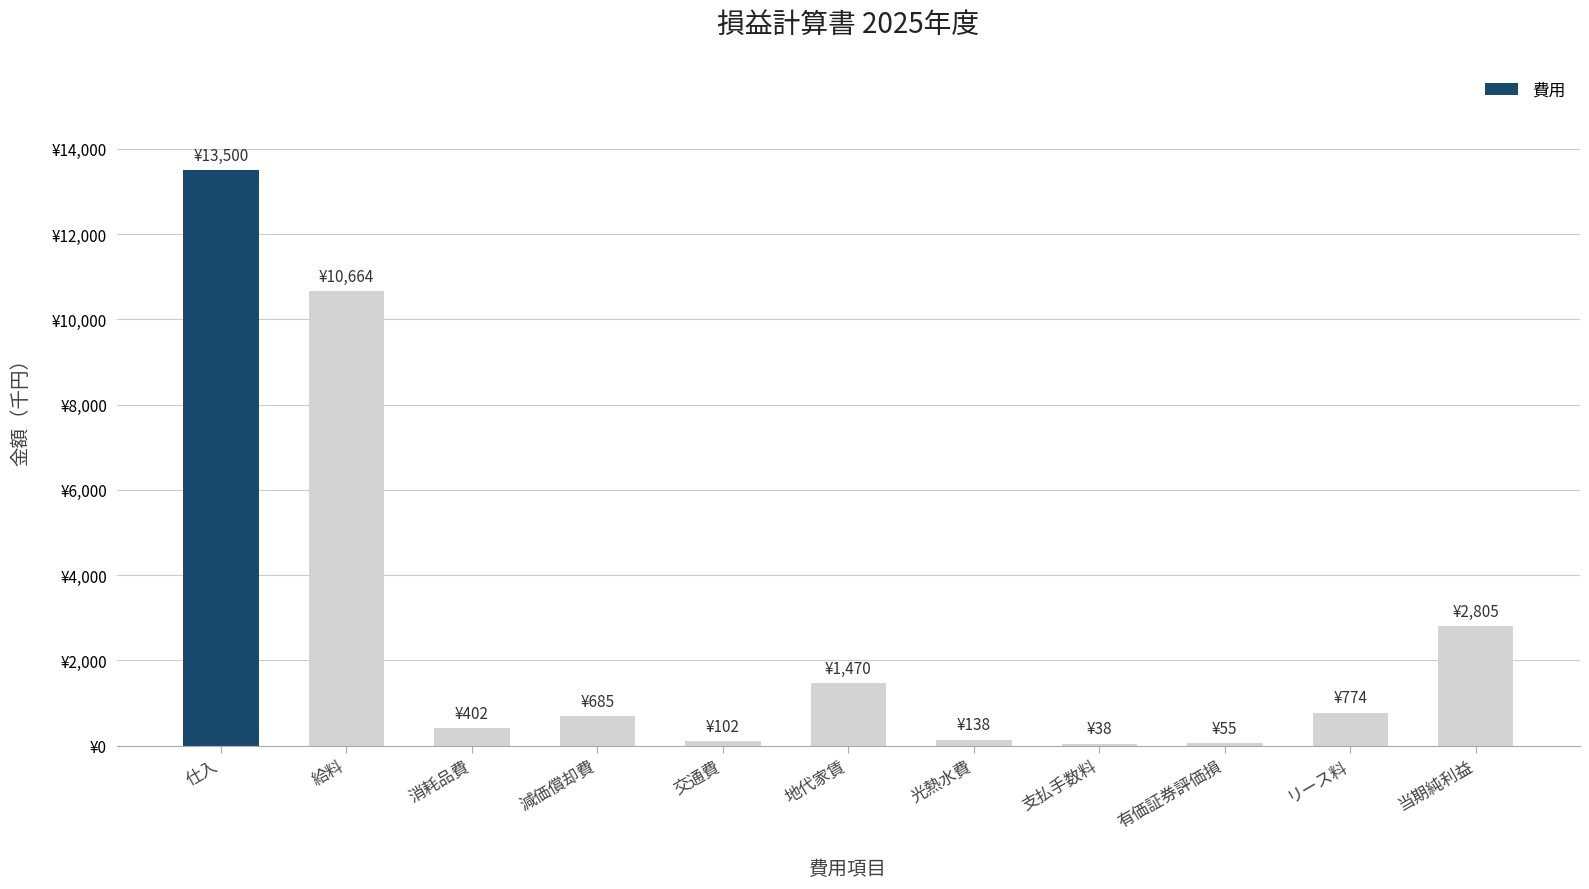

Which category has the lowest value across all series?

支払手数料